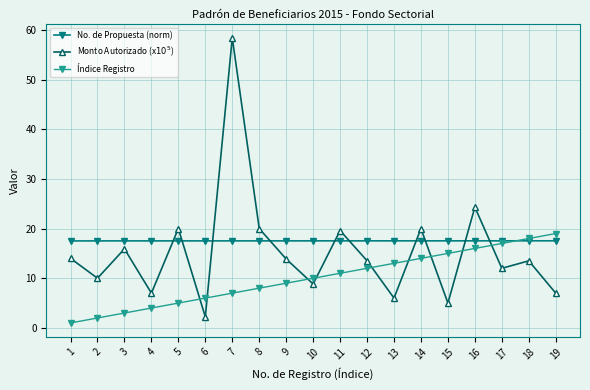

At 9, list the series in order from largest to smallest.

No. de Propuesta (norm), Monto Autorizado (x$10^5$), Índice Registro